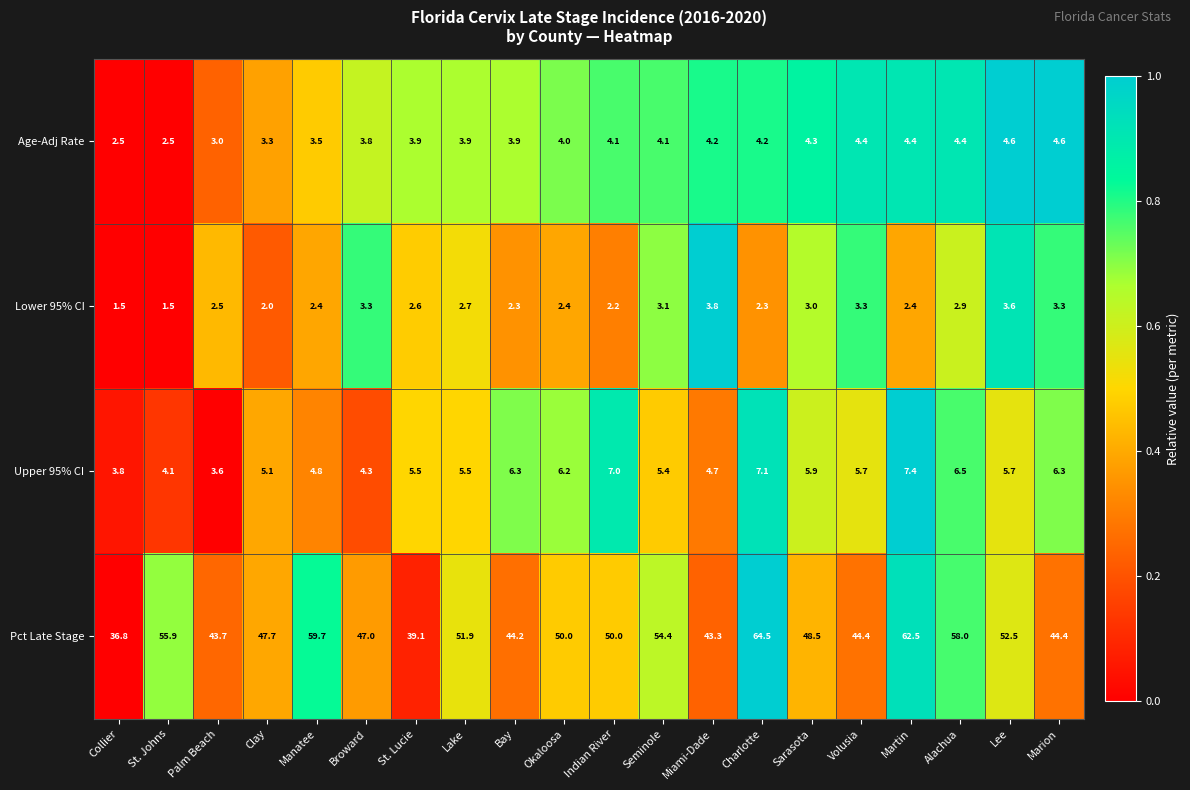

What is the sum of the Upper 95% CI values at Broward and Martin?

11.7